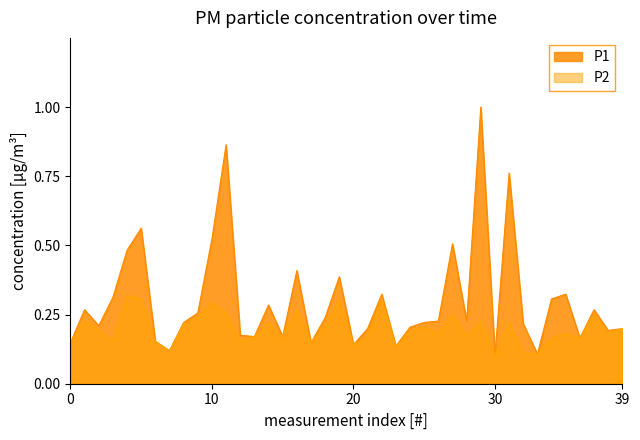

What is the minimum value for P2?

0.1